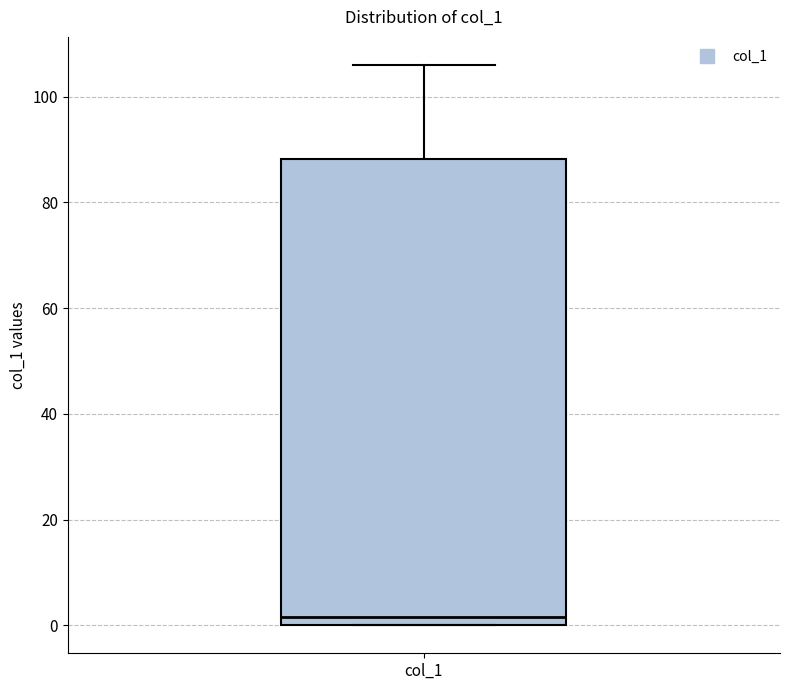

Transcribe this box plot: give where the median line is, the range the box spans, and where the two whiskers end, as read against the y-axis. The values are not printed on the chart, so give them approximately, as read against the axis.

median 2, box 0 to 88, whiskers 0 to 106